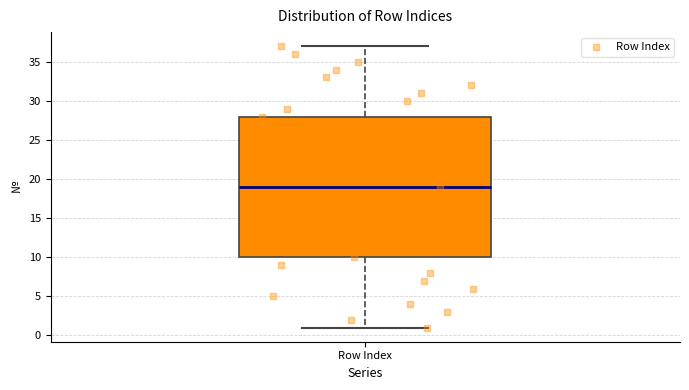

Where is the upper edge of the box for Row Index on the y-axis? The values are not printed on the chart, so give them approximately, as read against the axis.

28